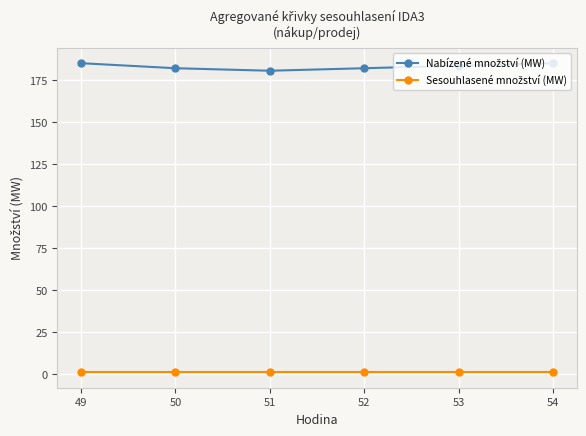

At how many categories does at least one series exceed 107?

6